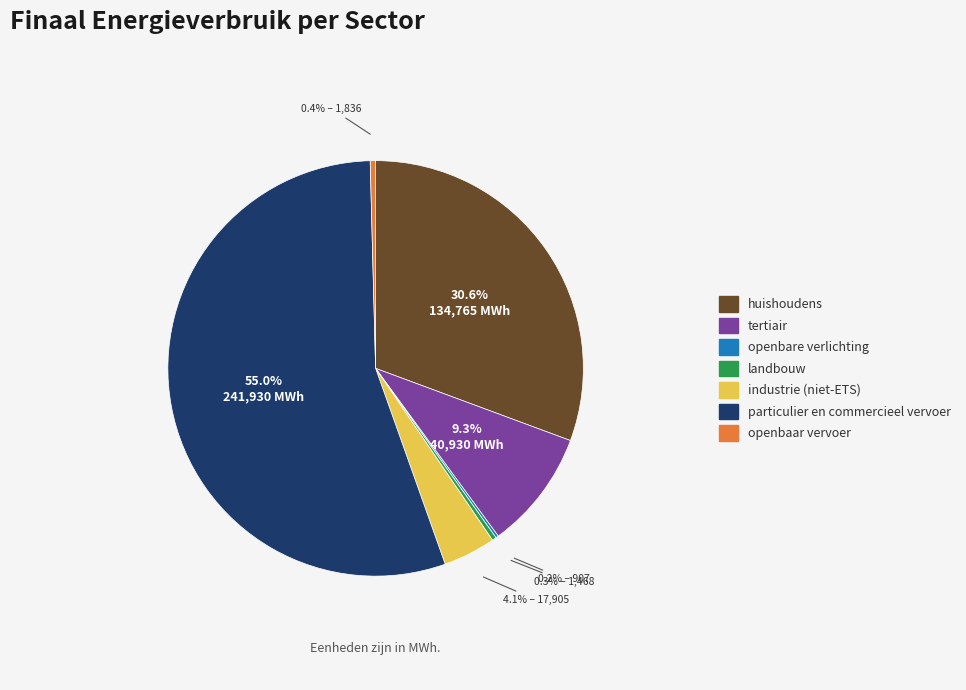

To the nearest percent, what is the difference between the particulier en commercieel vervoer and openbaar vervoer slice percentages?

55%